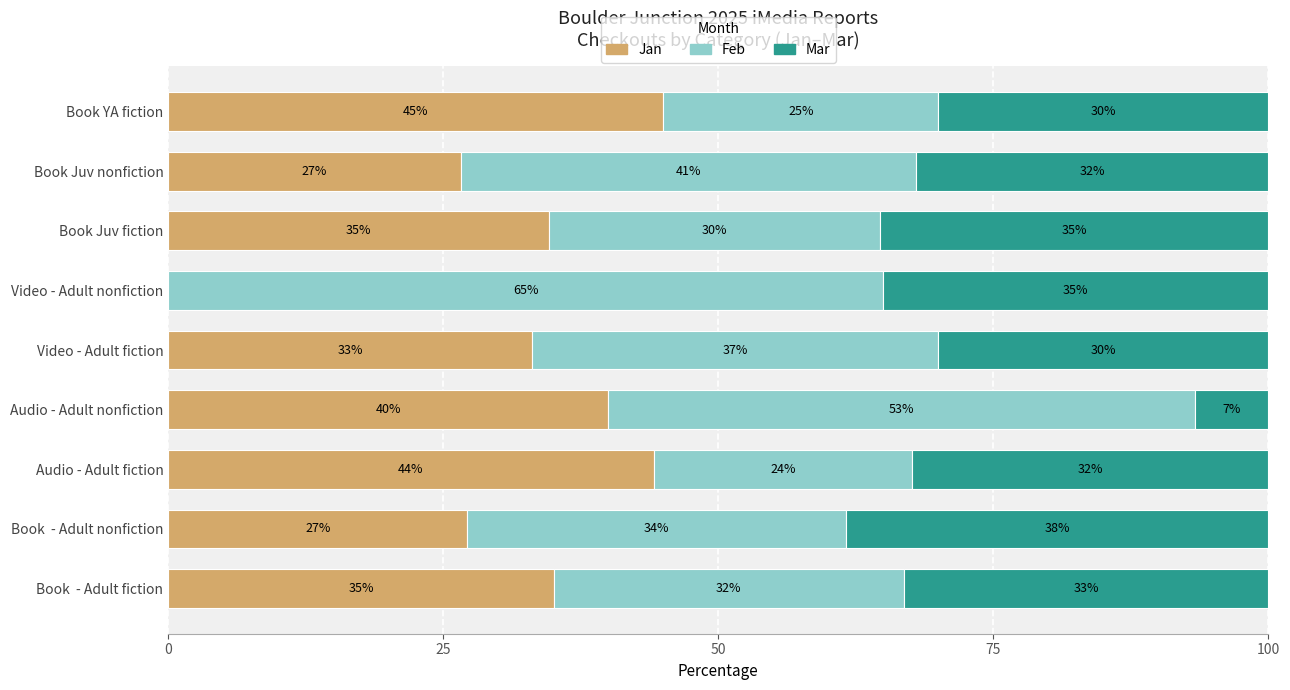

What is the maximum value for Jan?

45.0